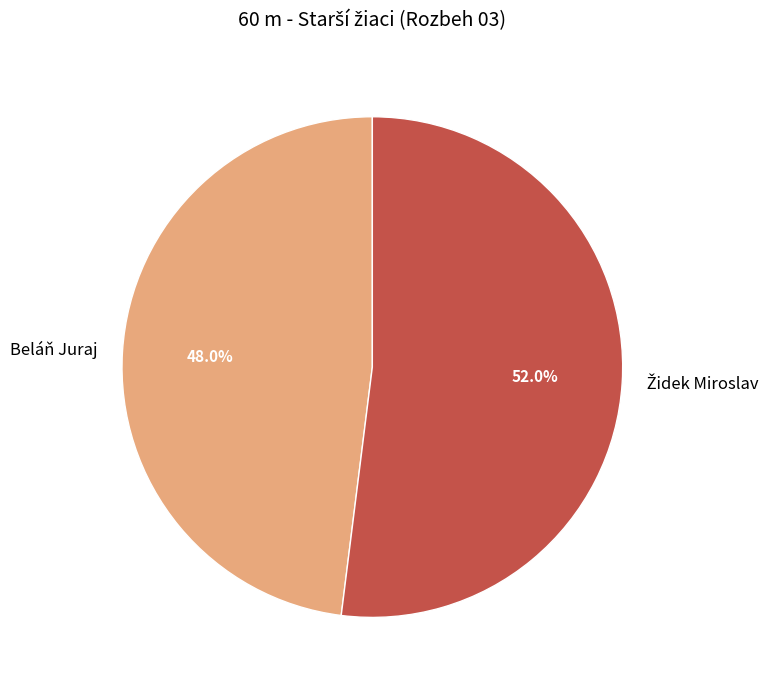

What is the smallest slice in the pie chart?

Beláň Juraj